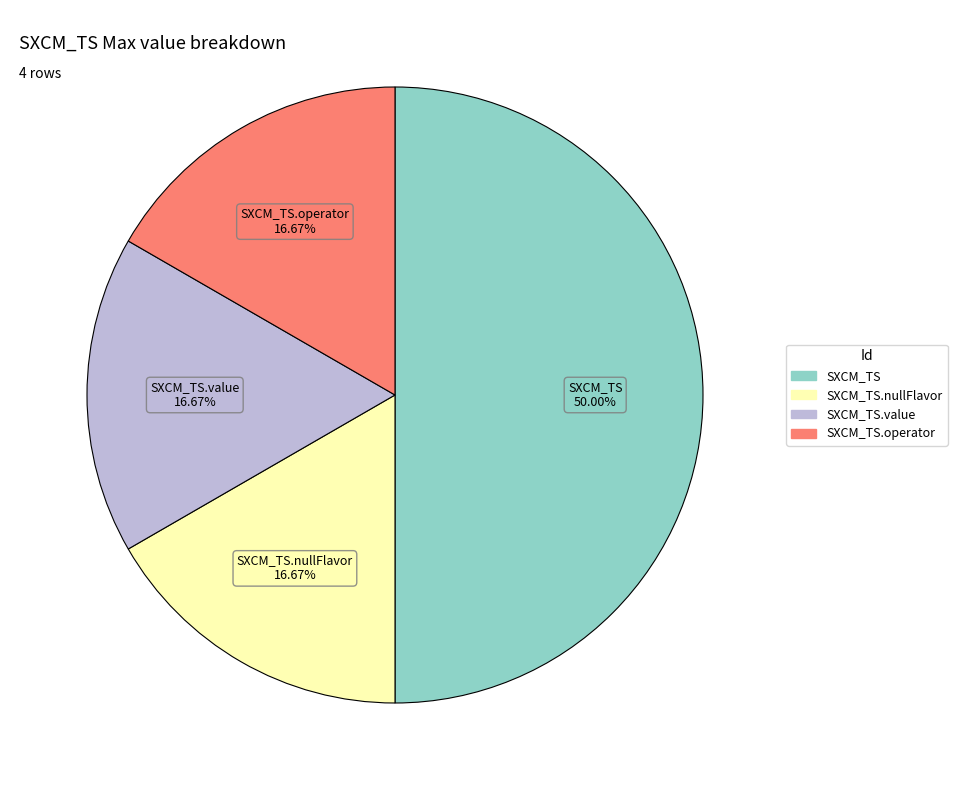

What is the smallest slice in the pie chart?

SXCM_TS.nullFlavor